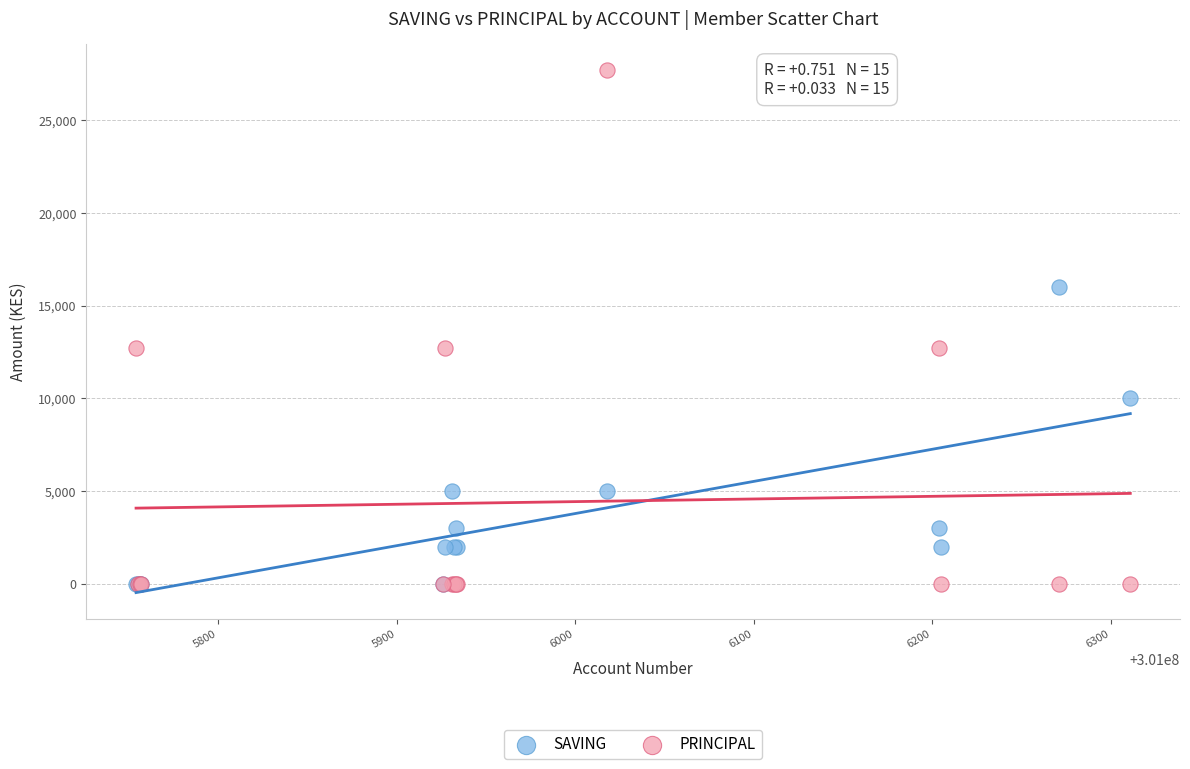

Which series has the widest spread of Y values?

PRINCIPAL